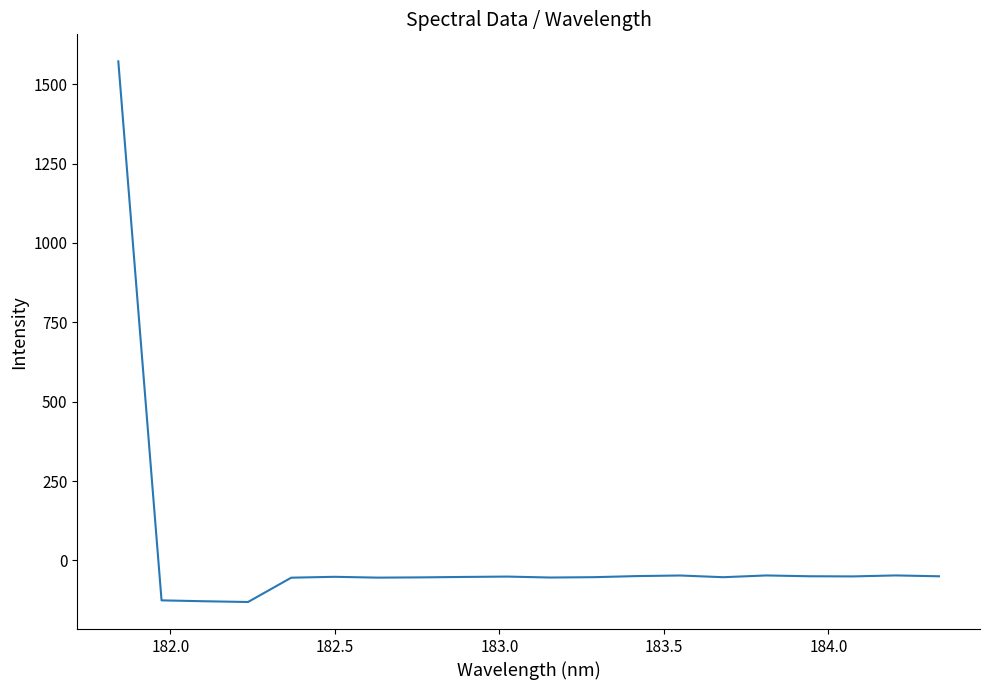

What is the greatest value displayed?

1572.0